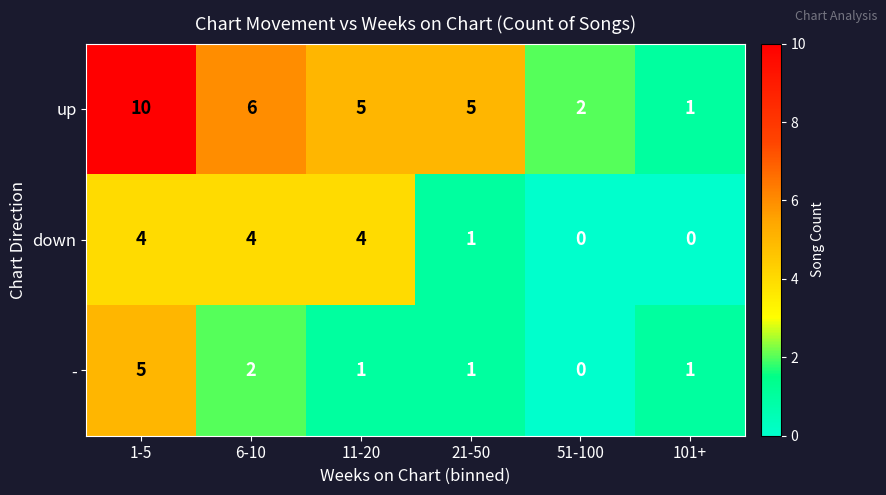

What is the difference between the maximum and minimum values in the up series?

9